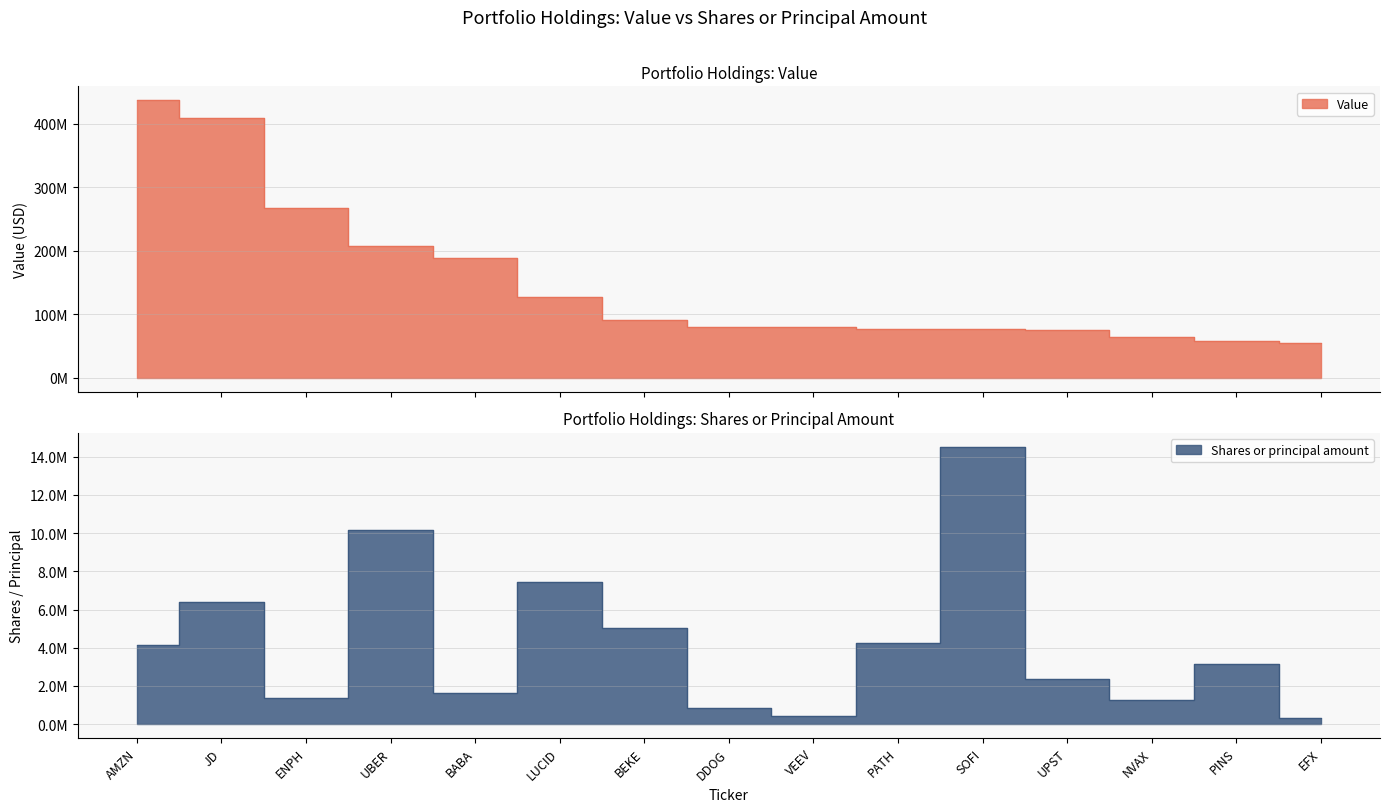

Reading left to right, extract all data points from this chart.

Value: 437434000	409737000	266813000	208363000	187988000	127630000	90612000	80008000	79319000	77042000	76573000	74696000	63861000	57319000	53986000
Shares or principal amount: 4118580	6380204	1366593	10183900	1653663	7437661	5048061	840069	400521	4235394	14529957	2362290	1241716	3156352	295362